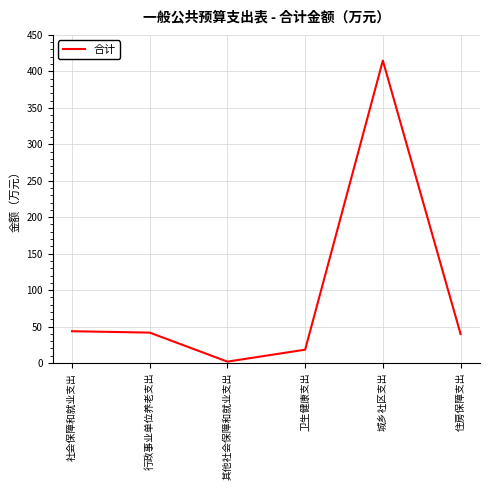

How many lines are shown in the chart?

1